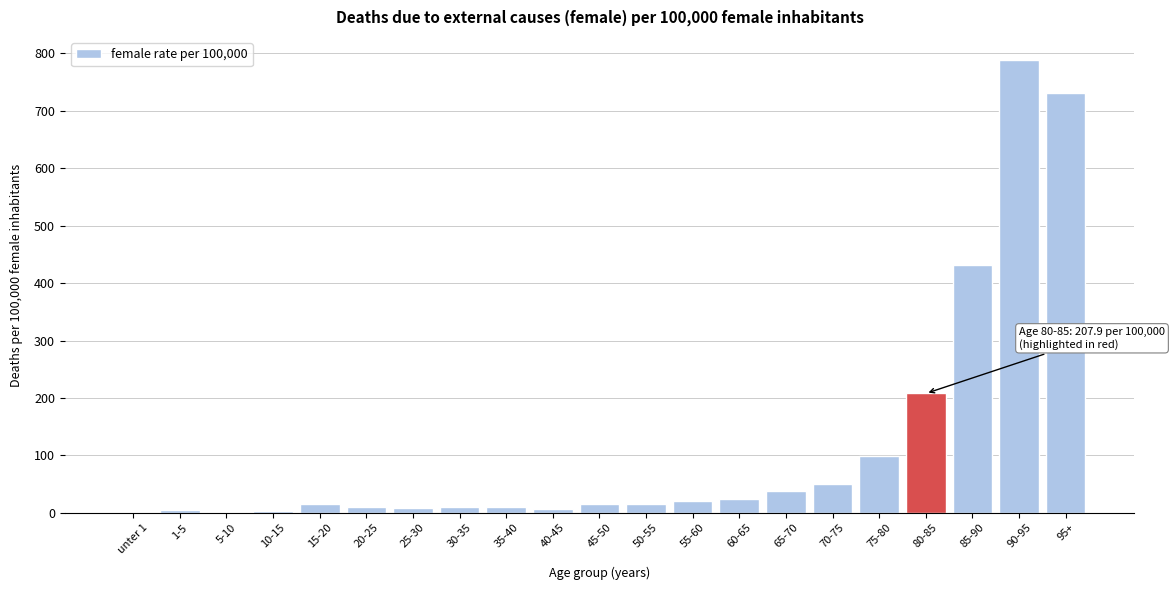

Where is the data nearest to the value 394?

85-90